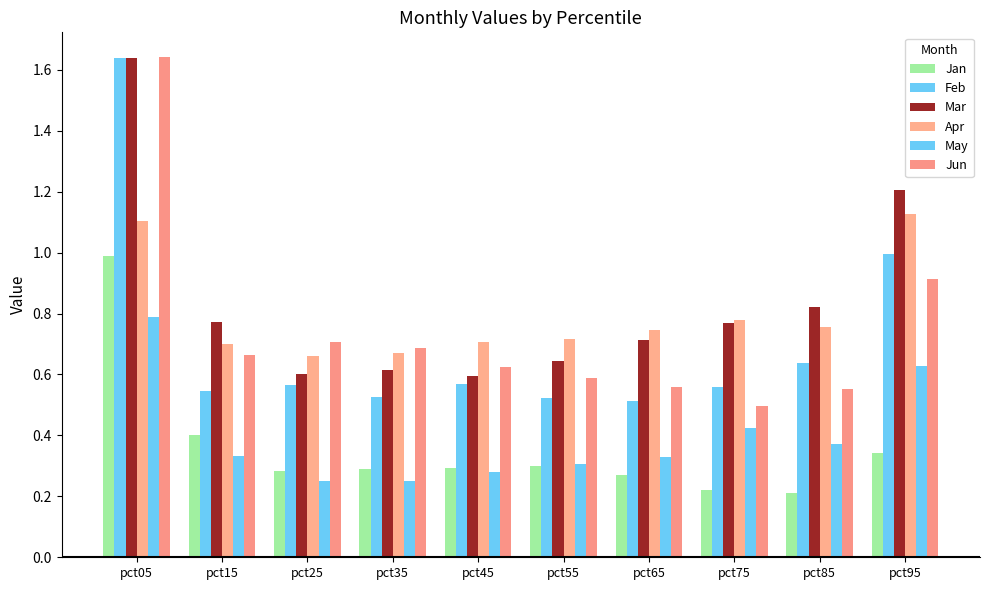

What is the sum of all Mar values?

8.4